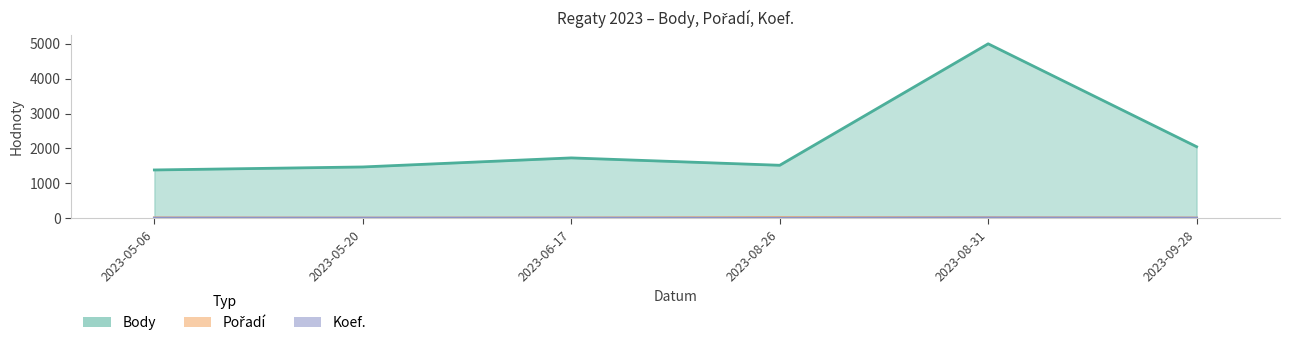

Which series changed the most between 2023-05-20 and 2023-06-17?

Body